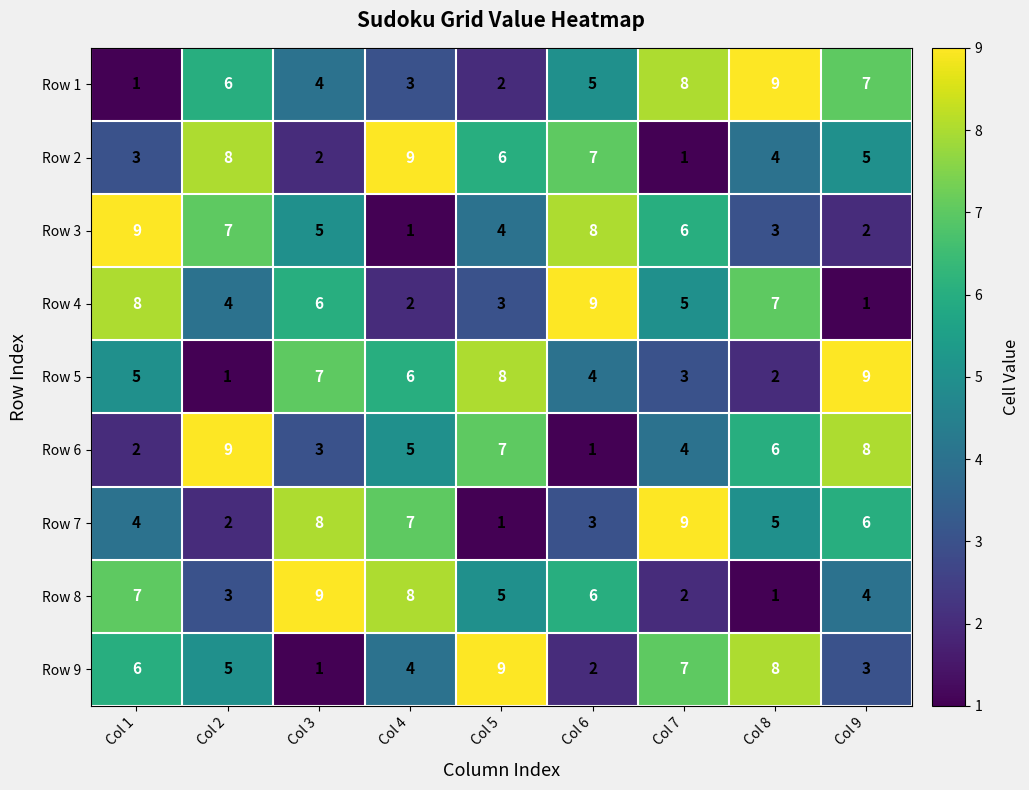

What is the spread (max minus min) of values at Col 3?

8